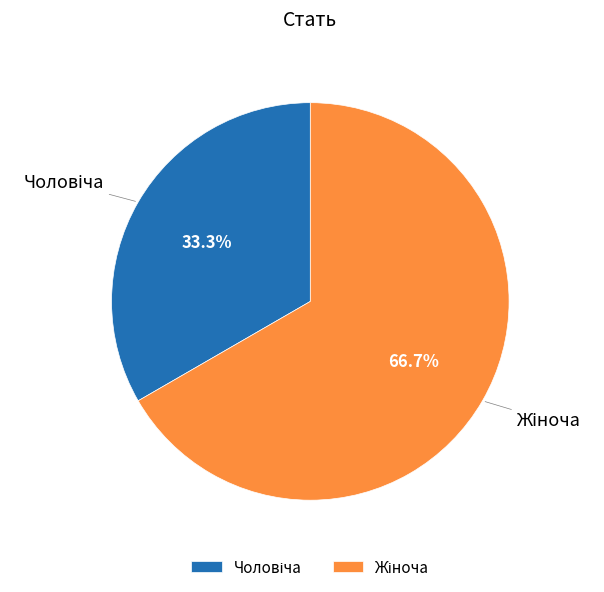

Does any single category account for the majority?

Yes